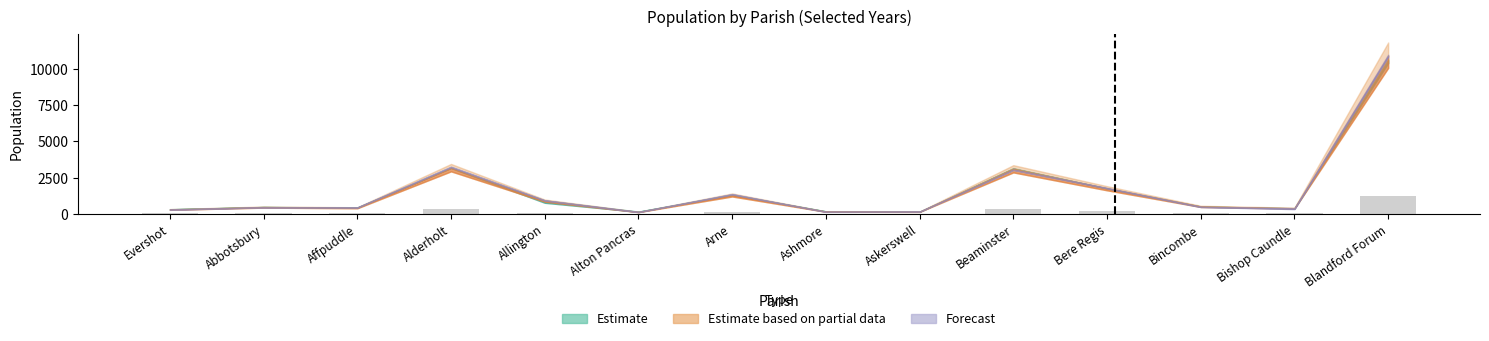

At how many categories does at least one series exceed 9676?

1